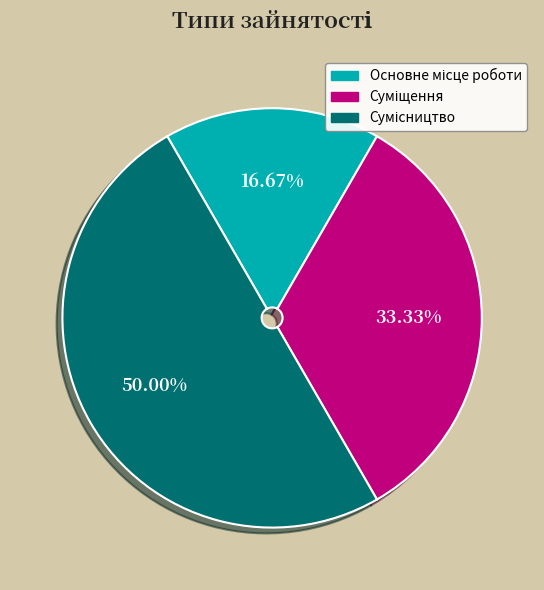

The Суміщення slice represents 33% of the pie. True or false?

True